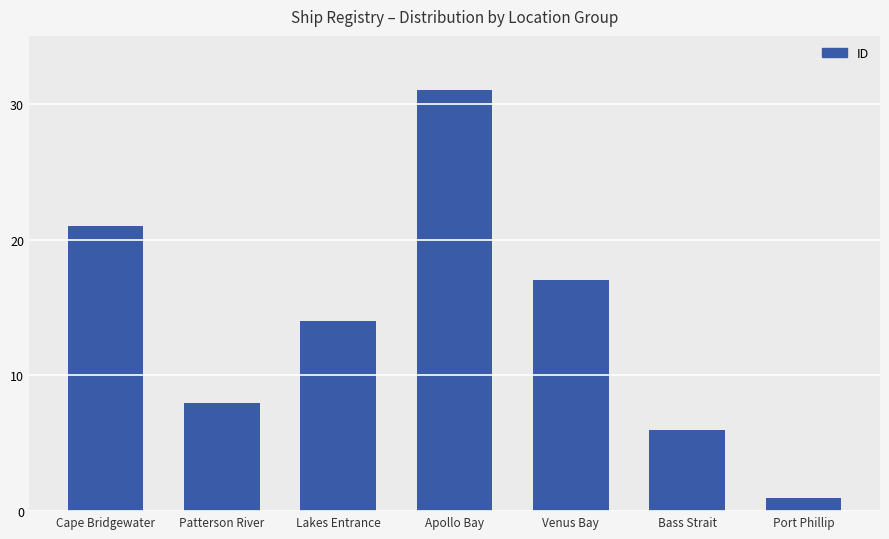

List the labels in order of value, largest first.

Apollo Bay, Cape Bridgewater, Venus Bay, Lakes Entrance, Patterson River, Bass Strait, Port Phillip